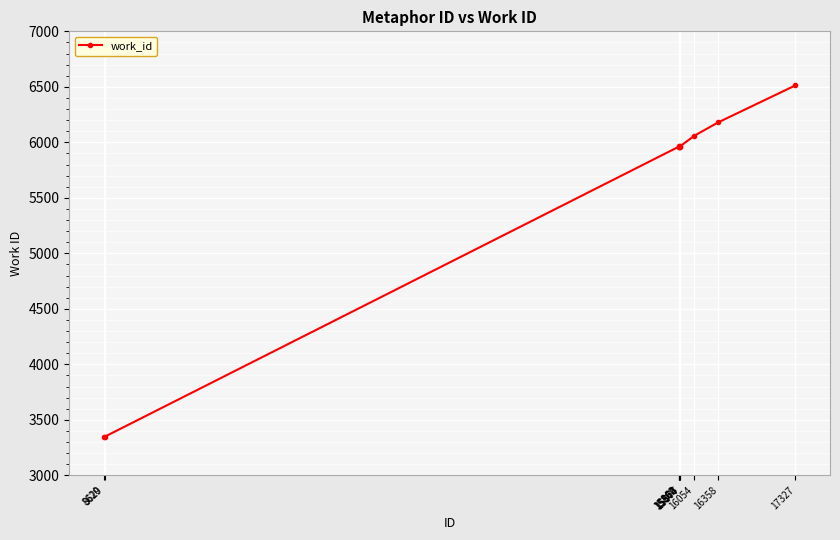

What is the sum of the values at 8620 and 15862?

9308